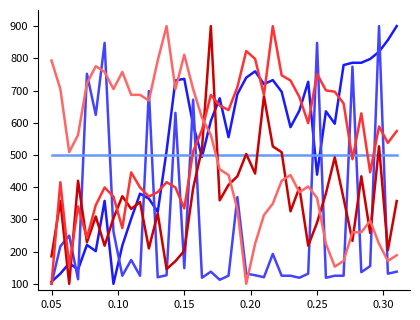

What is the maximum value shown in the chart?

900.0